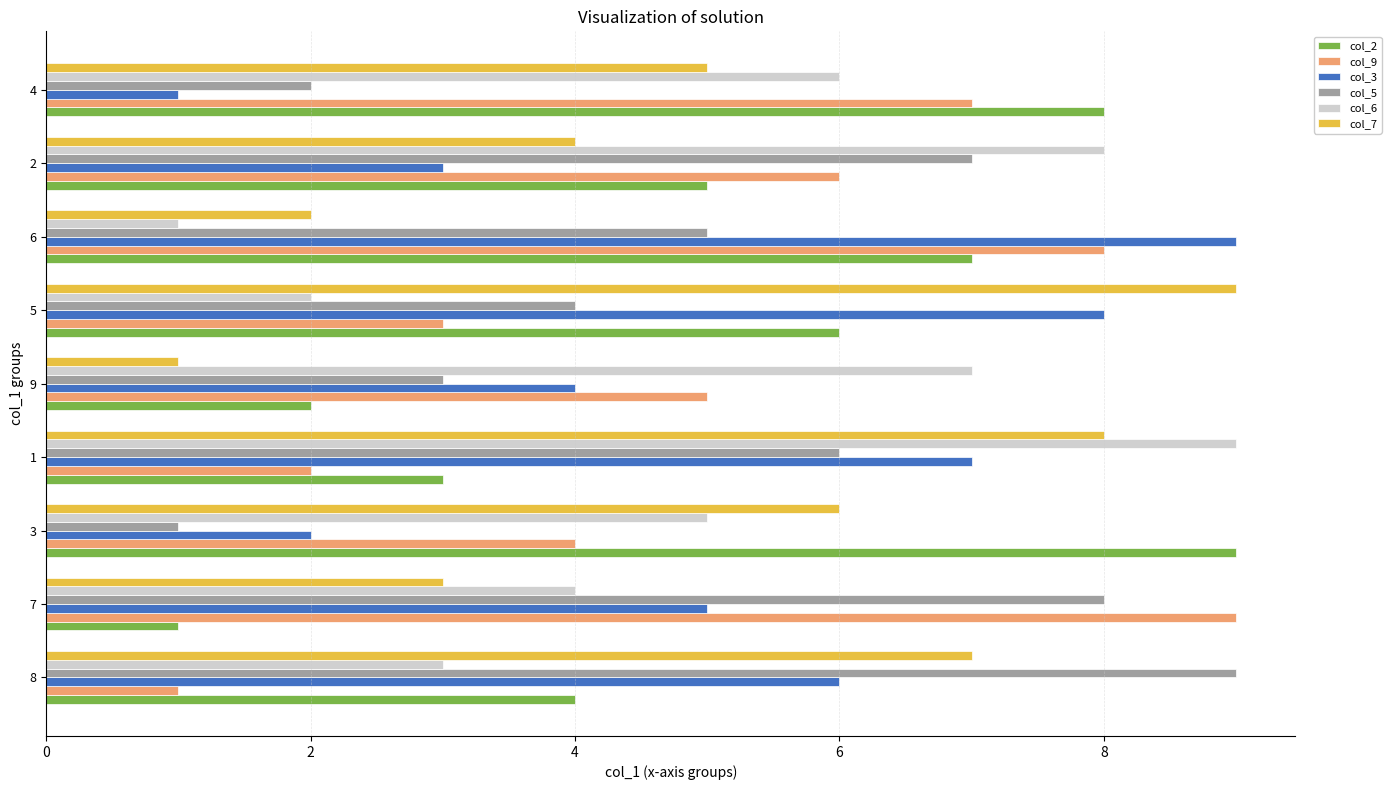

What is the difference between the maximum and second lowest values in the col_5 series?

7